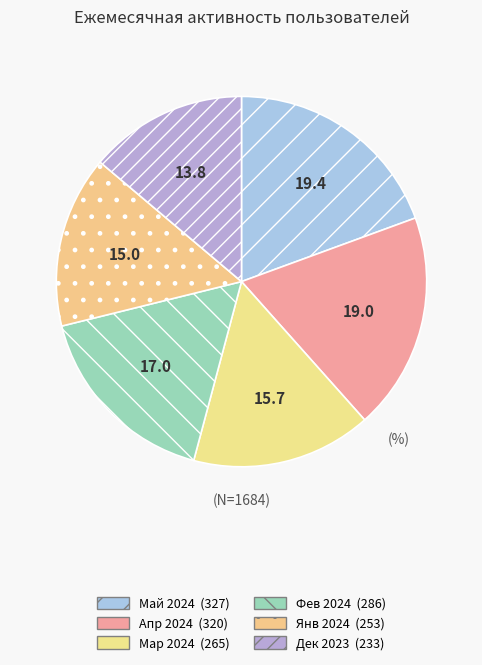

Count the number of slices in the pie.

6